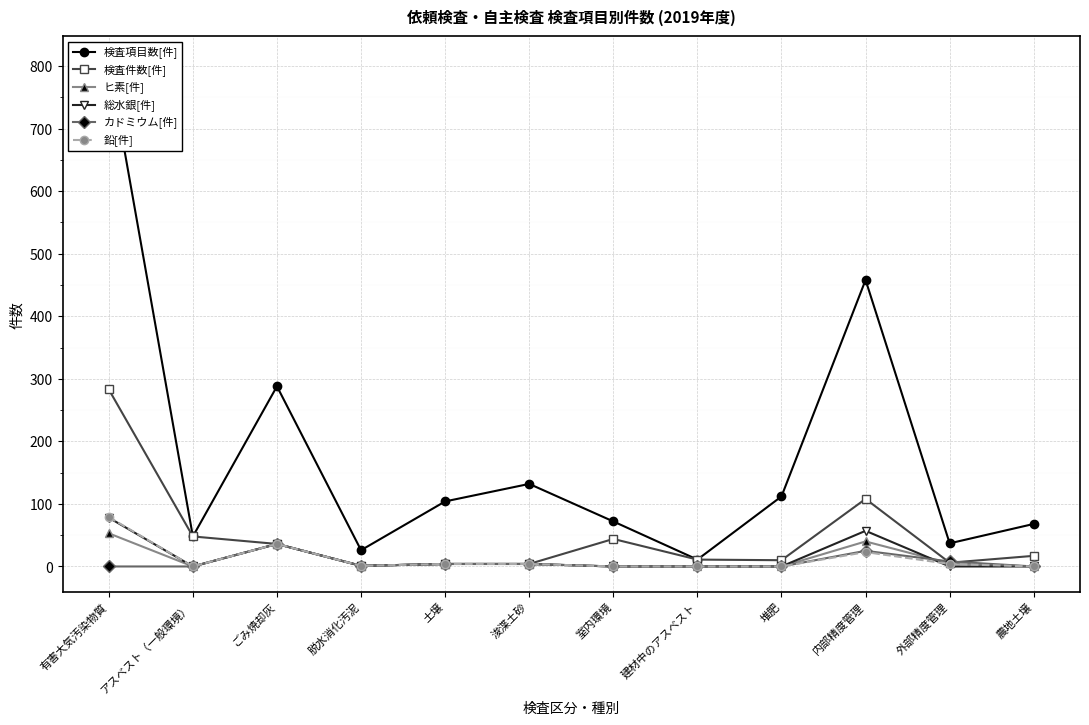

What is the label of the 9th point from the left?

堆肥